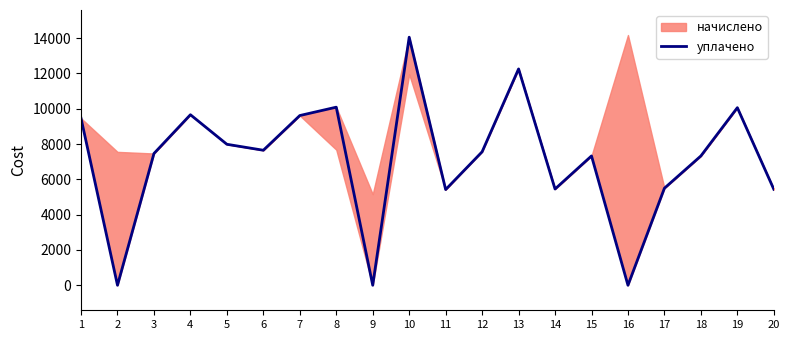

Approximately how many times larger is the value at 13 compared to 11?

2.3